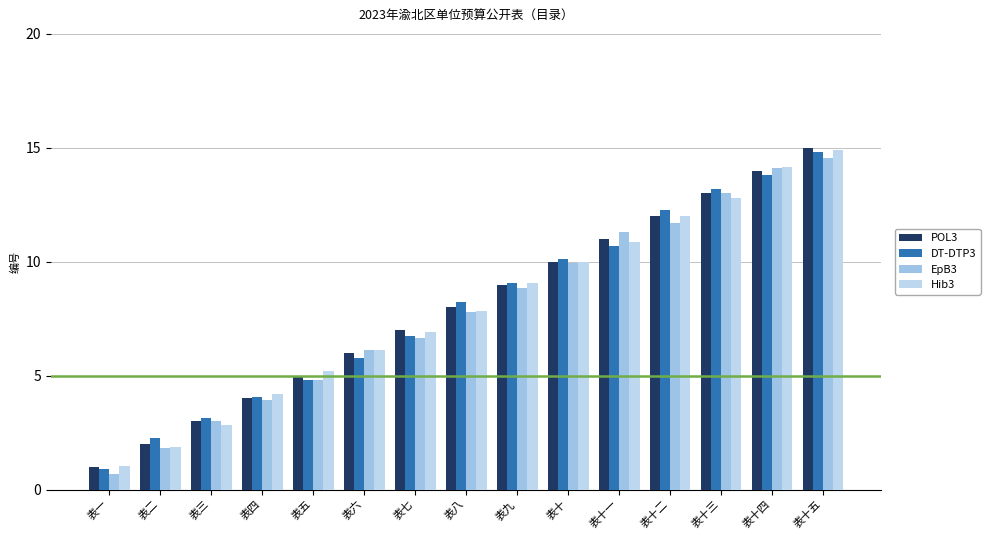

Rank the series by their maximum value, from highest to lowest.

POL3, Hib3, DT-DTP3, EpB3